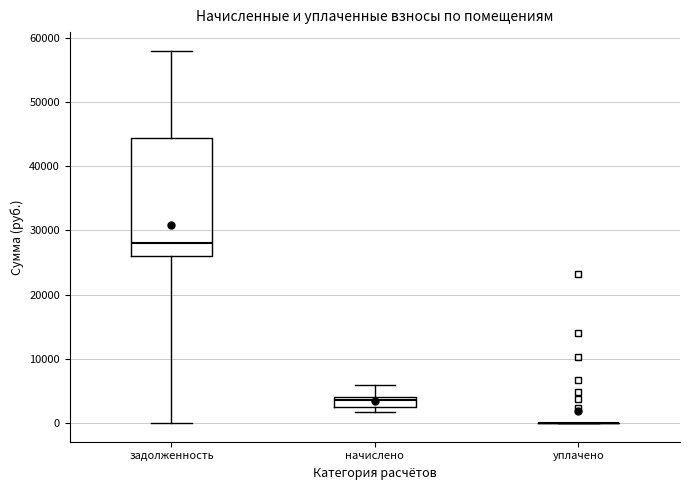

Reading left to right, transcribe this box plot: for each box, give where its median line is, the range the box spans, and where its two whiskers end, as read against the y-axis. The values are not printed on the chart, so give them approximately, as read against the axis.

задолженность: median 28000, box 26000 to 44000, whiskers 0 to 58000
начислено: median 4000 (just below the box's upper edge), box 3000 to 4000, whiskers 2000 to 6000
уплачено: box collapsed to a line at 0, whiskers 0 to 0